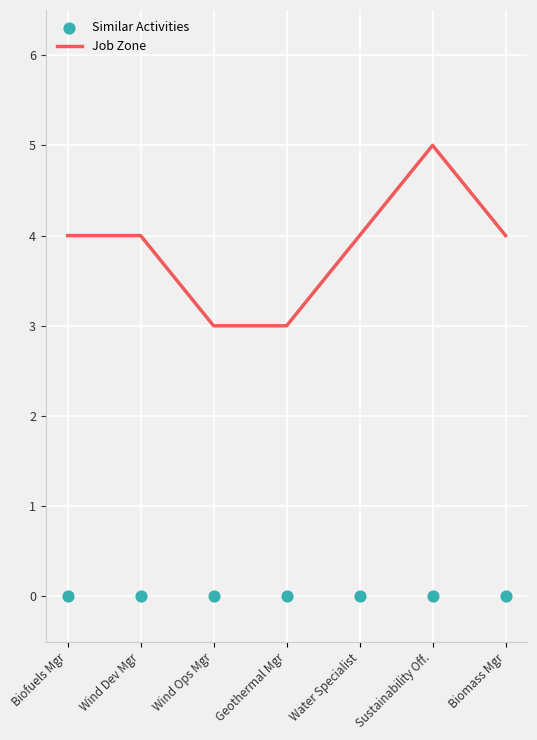

What is the total value across all series at Geothermal Mgr?

3